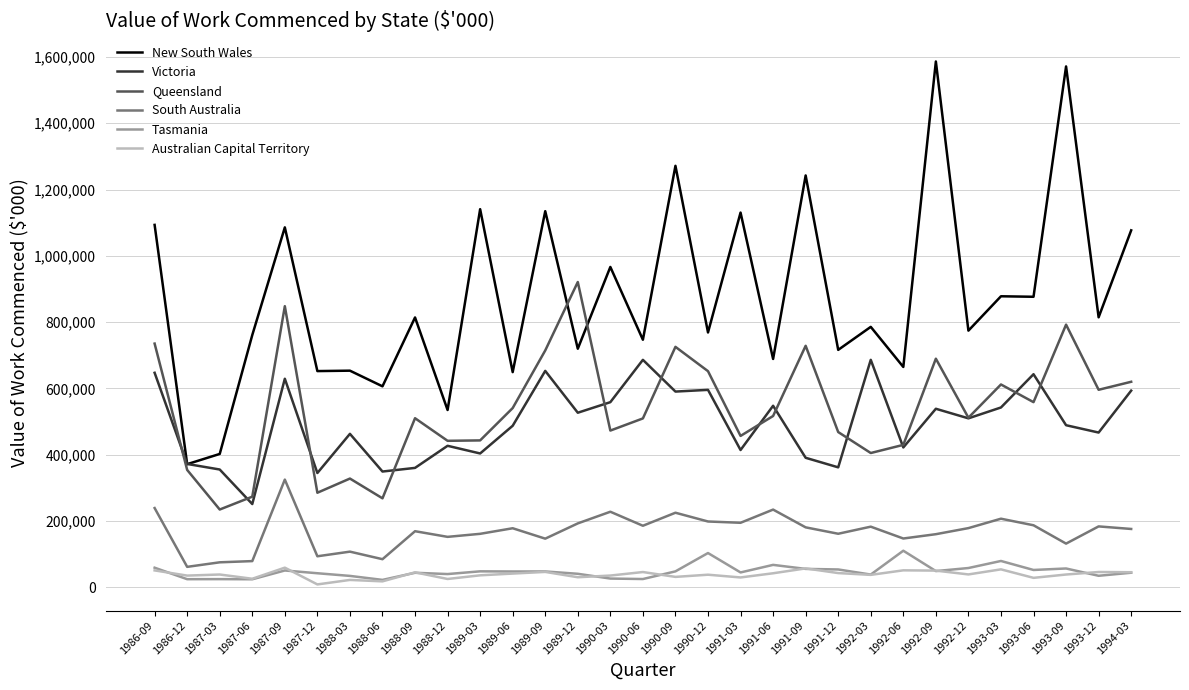

Which series has the widest spread of values?

New South Wales